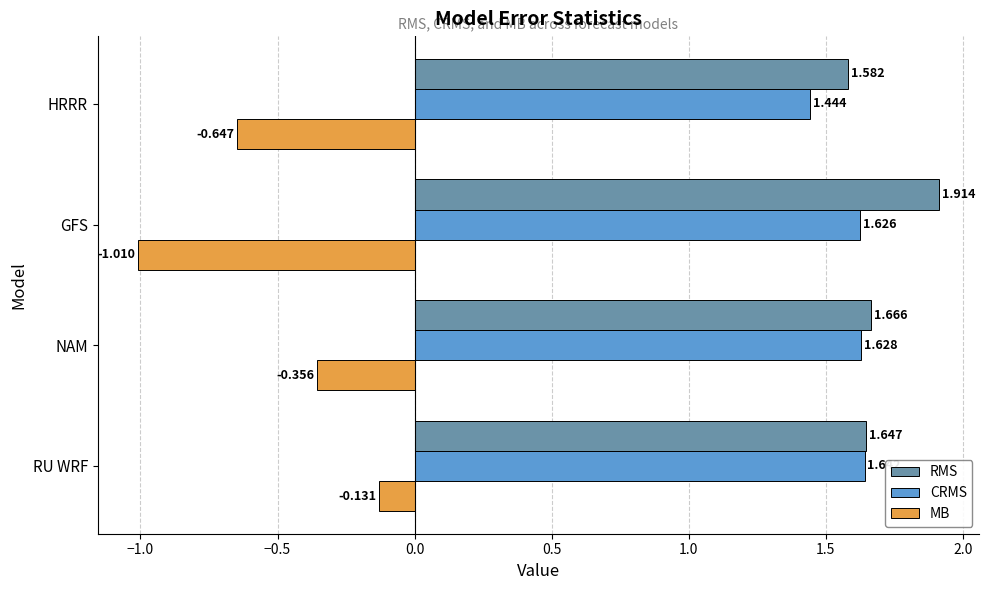

Which series has the largest total across all categories?

RMS